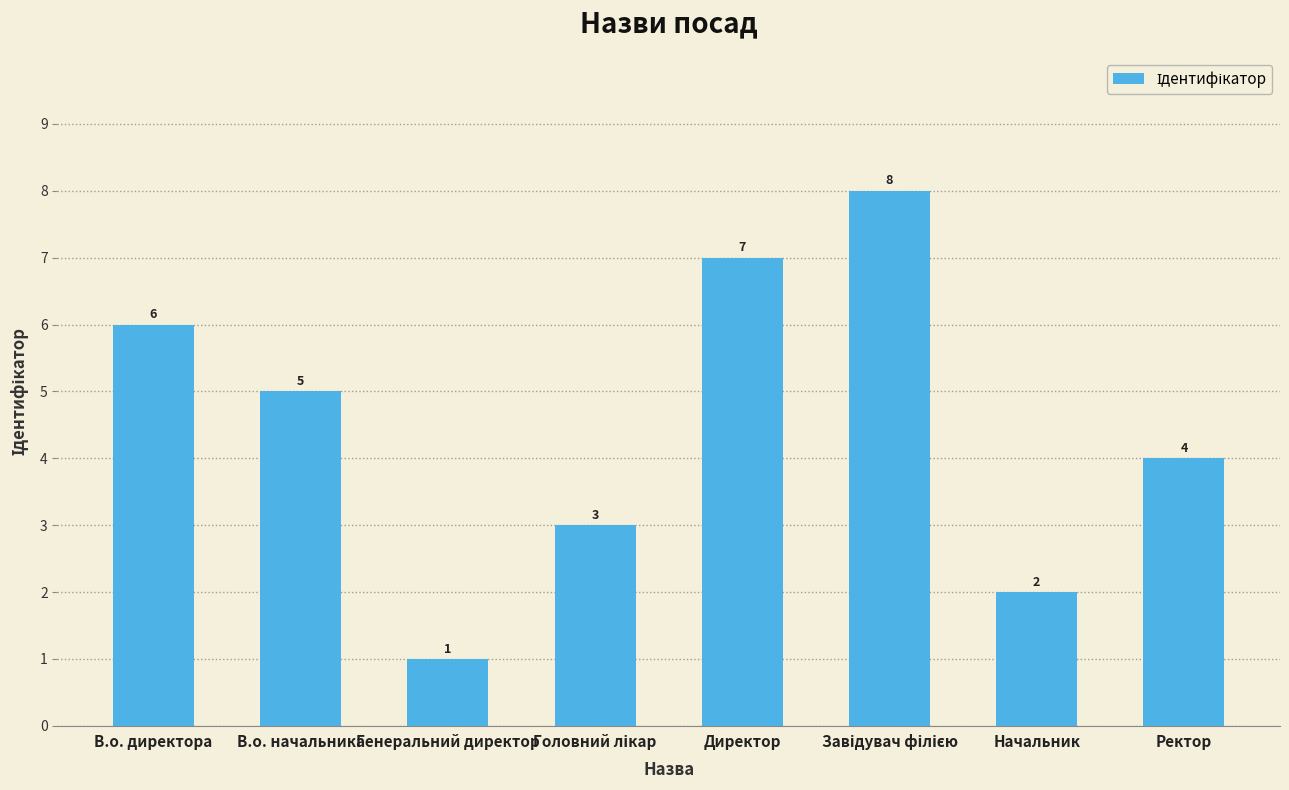

Is it true that the value at В.о. директора is 6?

True